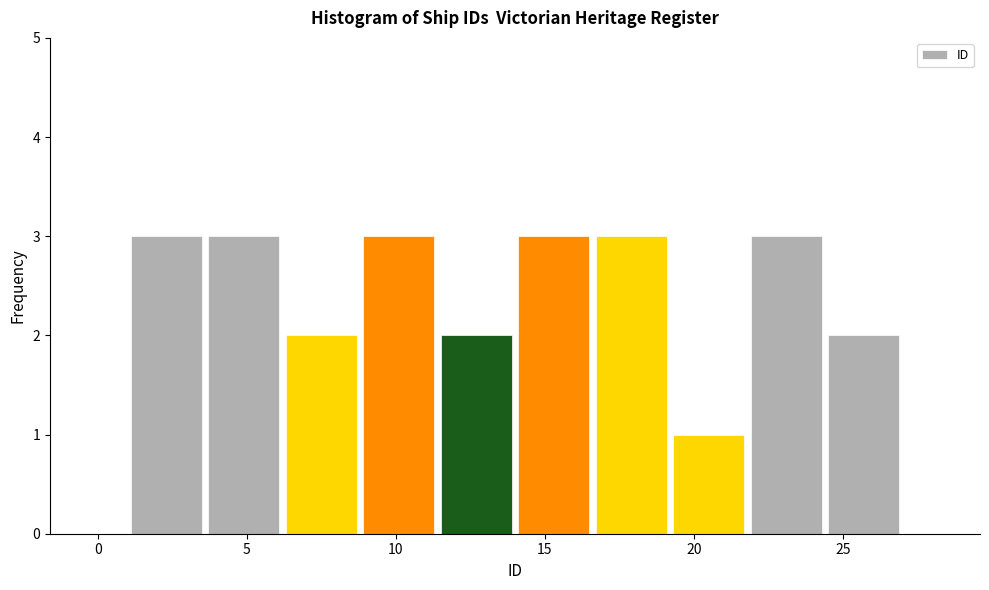

Reading left to right, transcribe this chart: for each bar, give the range it covers on the x-axis and its height. Neither the bar edges nor the heights are printed on the chart, so give them approximately, as read against the axes.

1.0 to 3.6: 3
3.6 to 6.2: 3
6.2 to 8.8: 2
8.8 to 11.4: 3
11.4 to 14.0: 2
14.0 to 16.6: 3
16.6 to 19.2: 3
19.2 to 21.8: 1
21.8 to 24.4: 3
24.4 to 27.0: 2